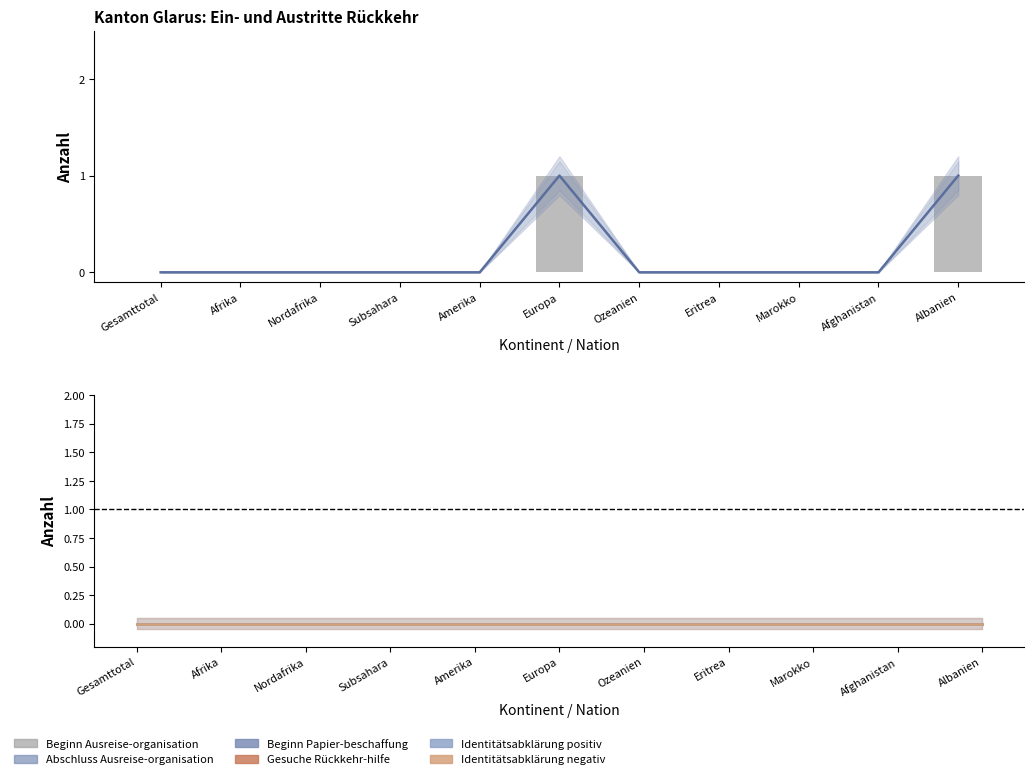

Which series changed the most between Subsahara and Amerika?

Abschluss Ausreise-organisation